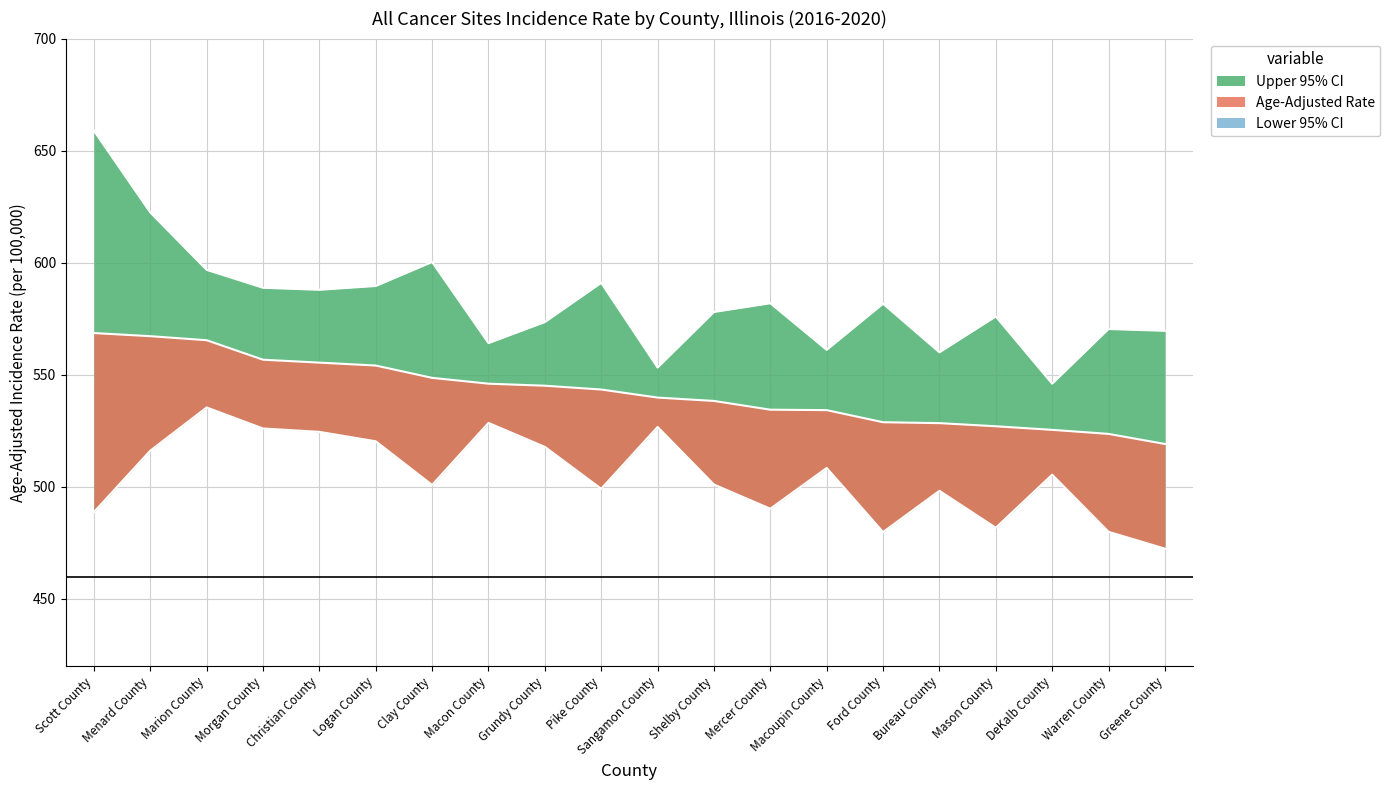

The Lower 95% CI series shows 791.9 at Mason County. True or false?

False